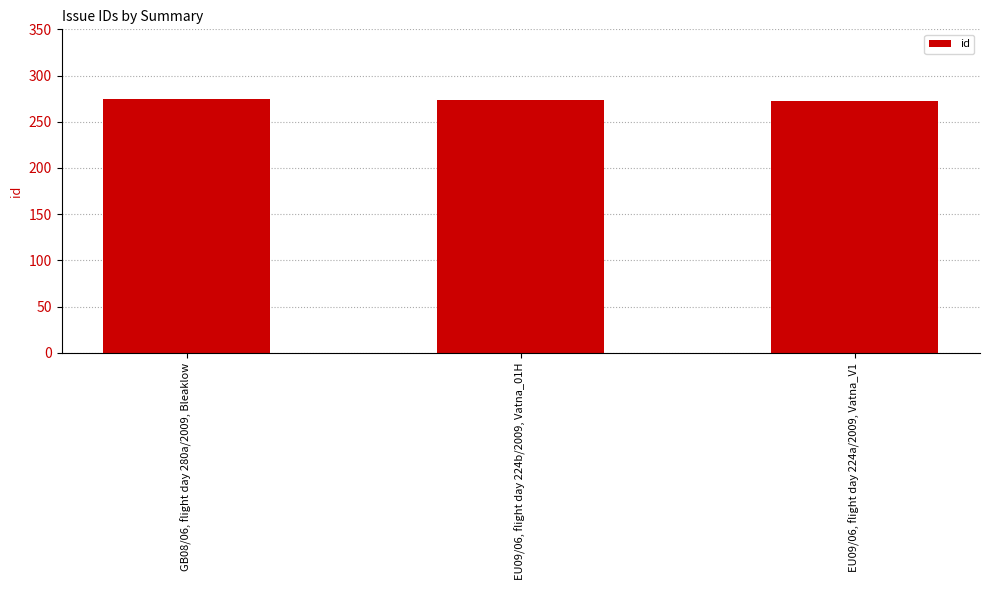

Count the number of data series in this chart.

1